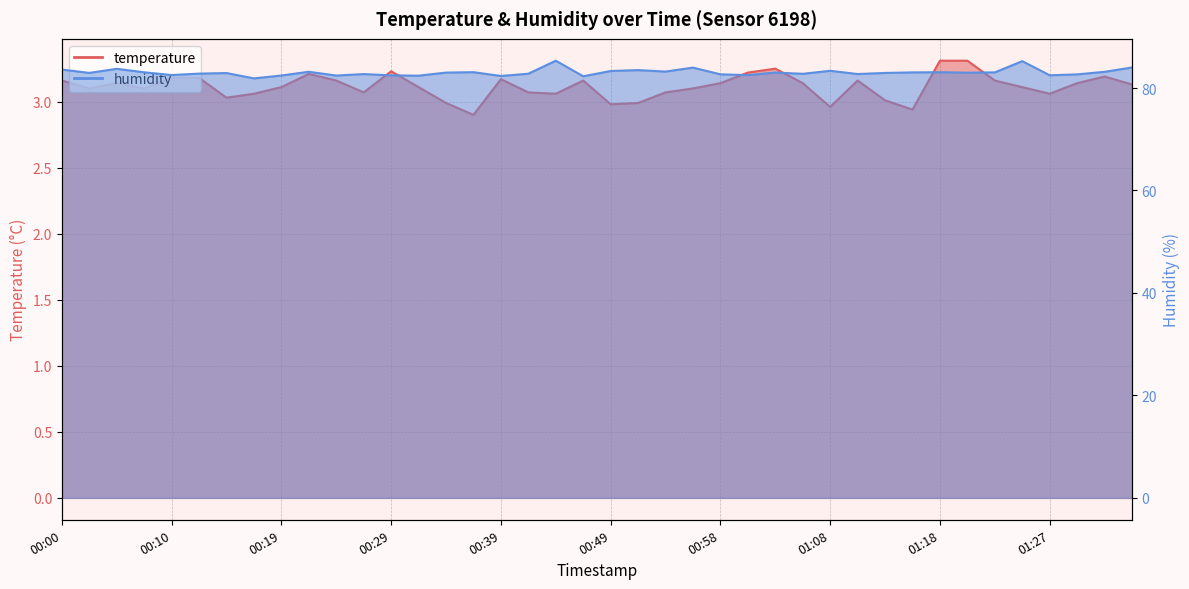

What is the sum of all temperature values?

124.6